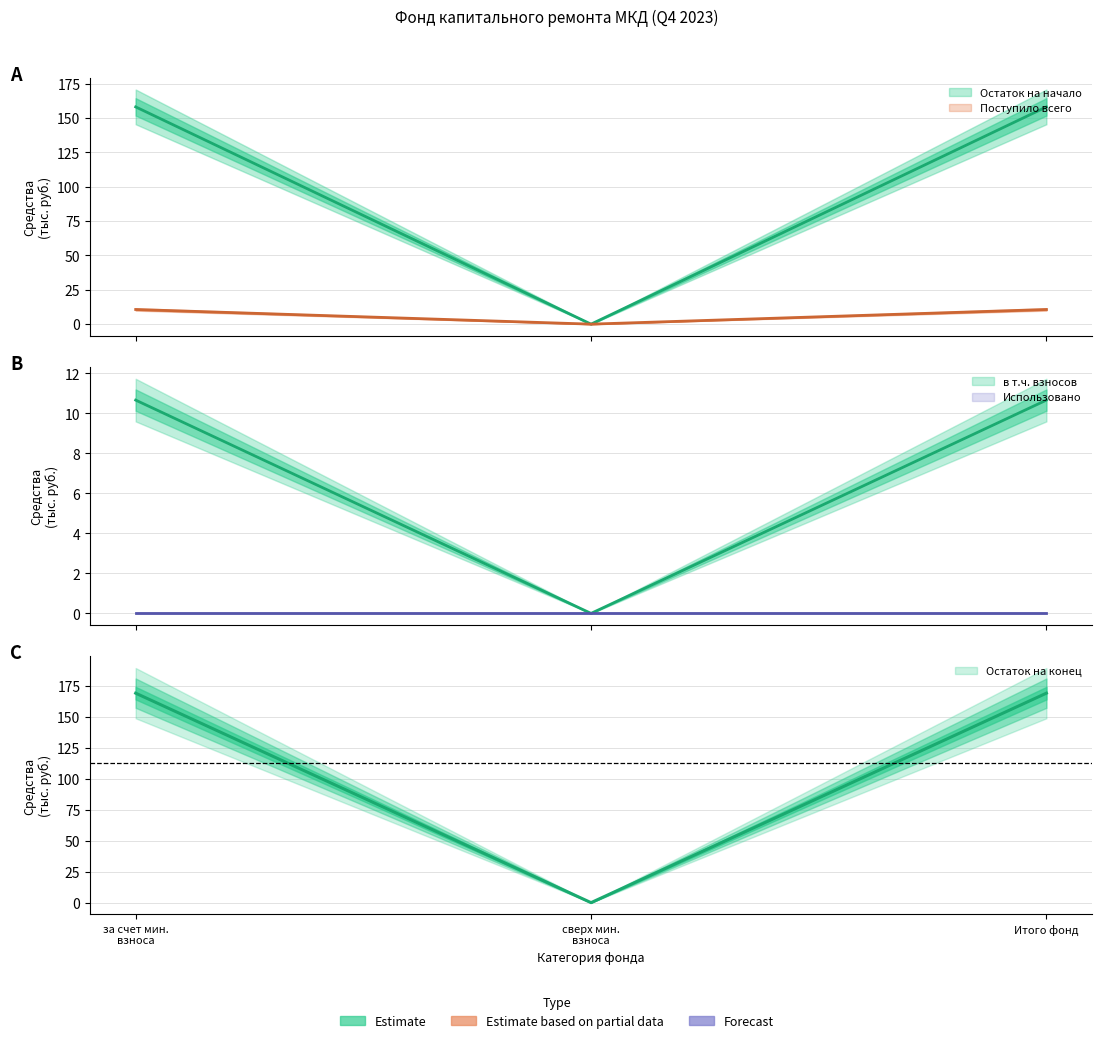

How many data points in Остаток на конец are above 168?

2